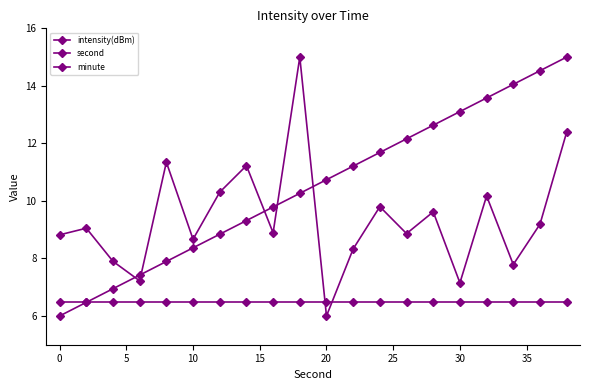

How many data points in second are less than 10?

9